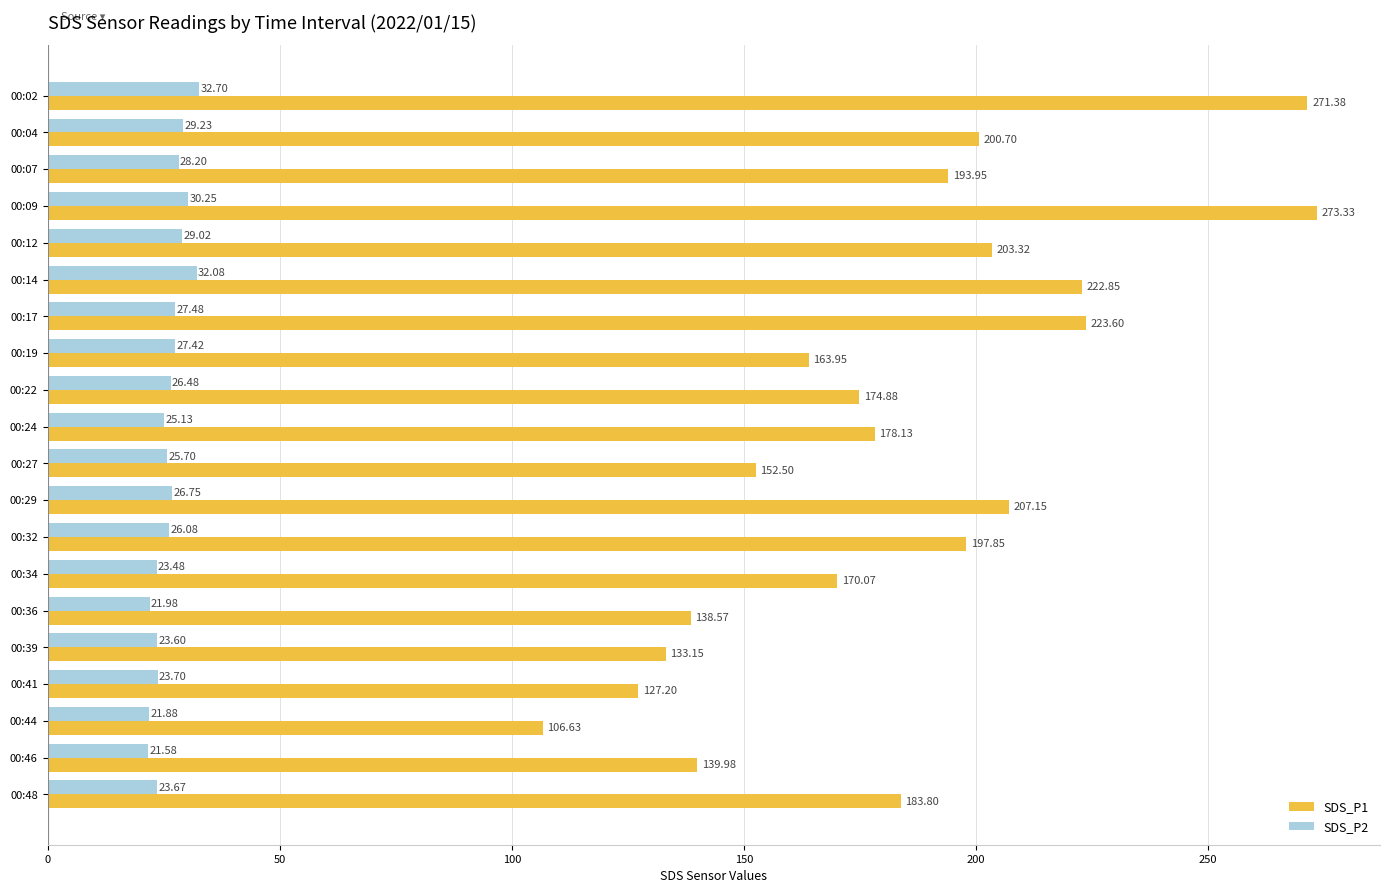

What is the average value of the SDS_P2 series?

26.3